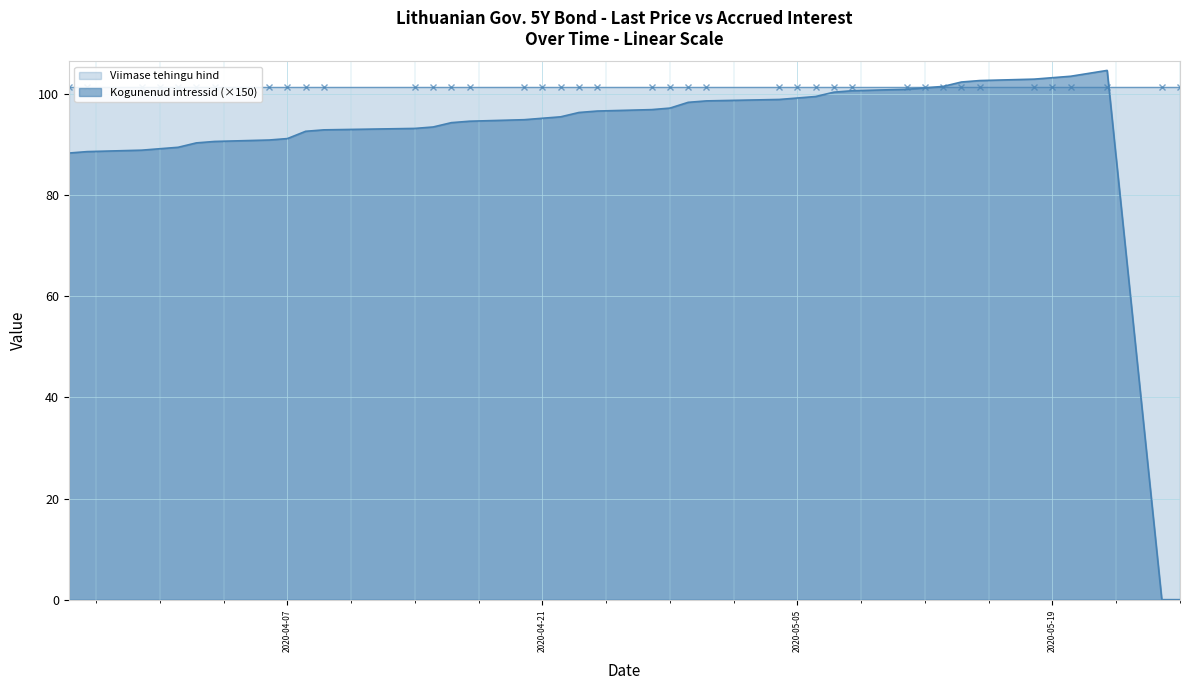

The chart shows a value of 26.1 at 2020-05-05. True or false?

False